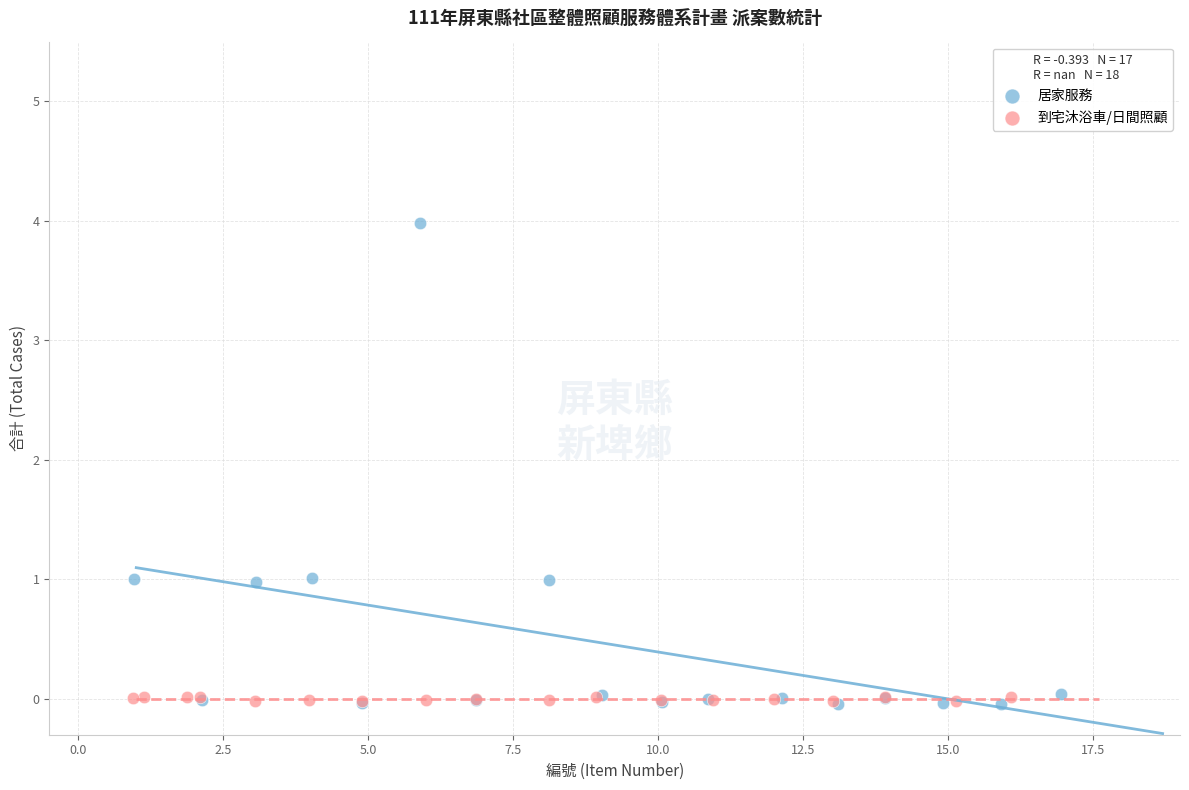

Which series has the largest Y range (max minus min)?

居家服務